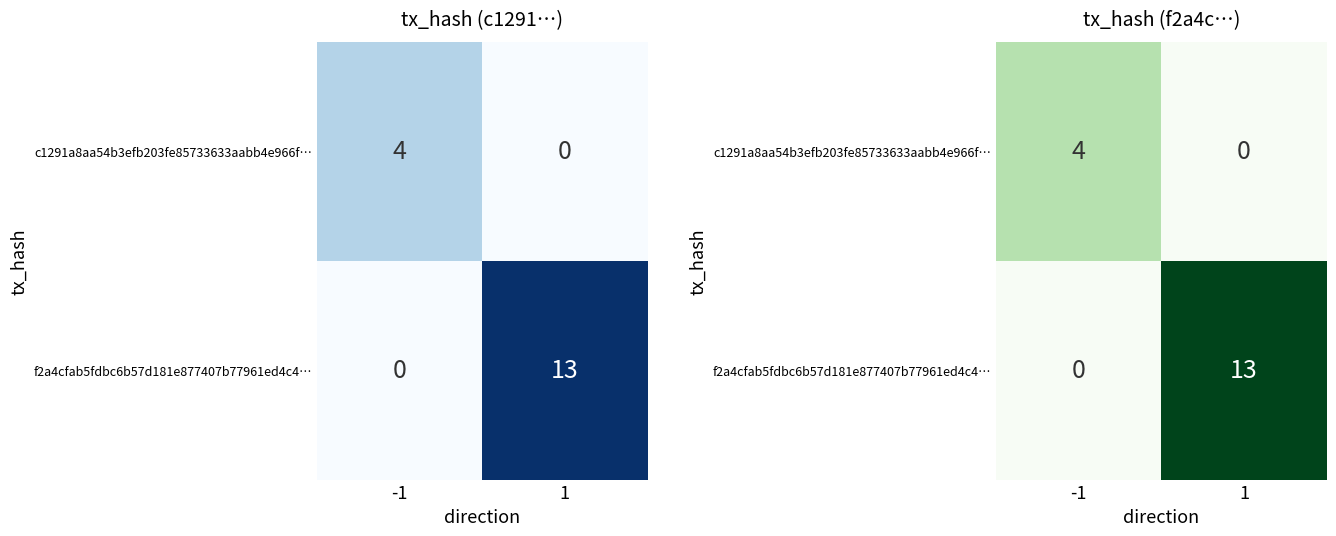

How many categories are shown in the chart?

2